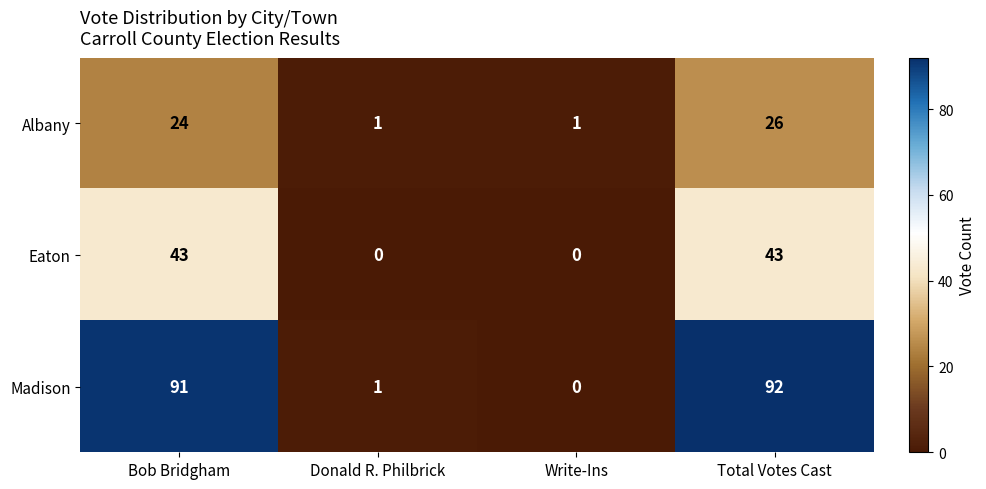

Count the number of categories in the chart.

4